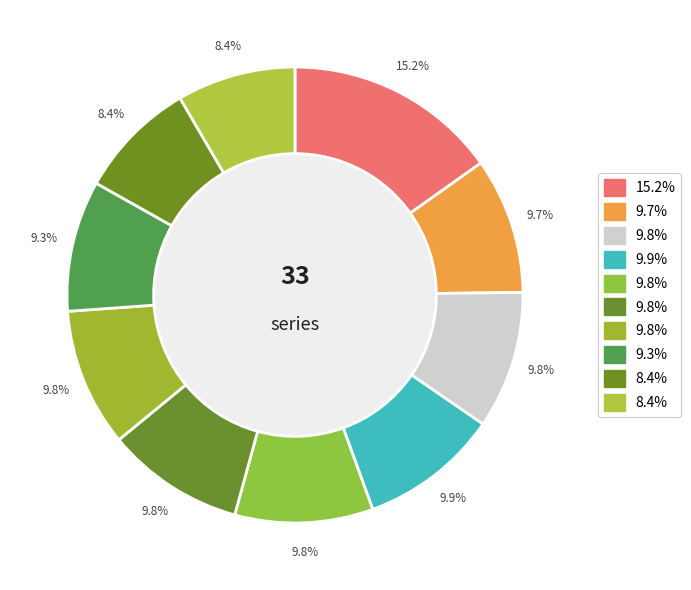

Count the number of slices in the pie.

10